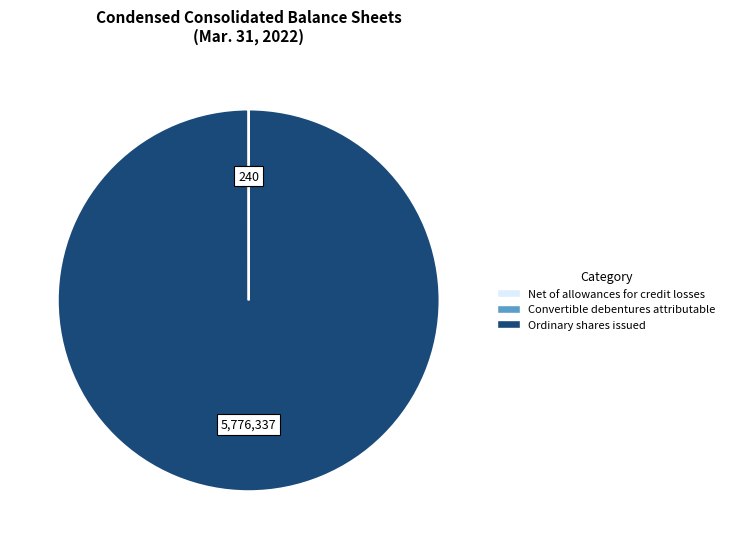

Which category has the biggest portion of the pie?

Ordinary shares issued